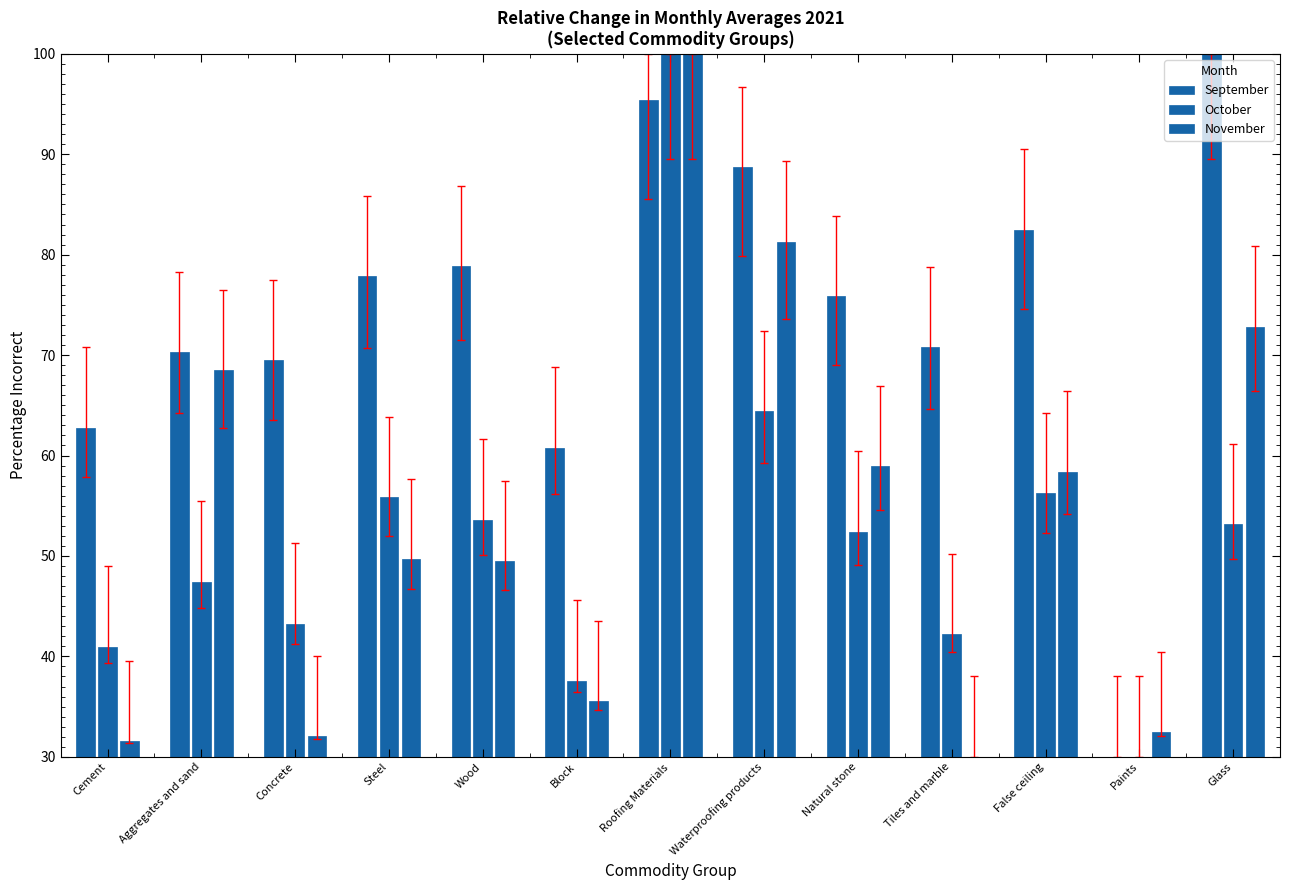

What is the sum of the September values at Paints and Concrete?

99.5